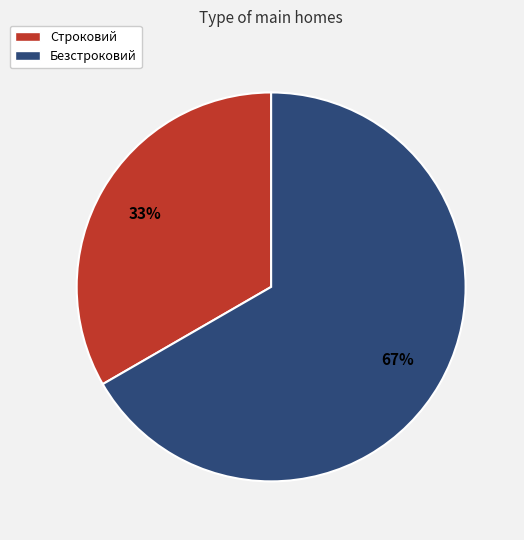

Is the sum of Строковий and Безстроковий greater than half?

Yes